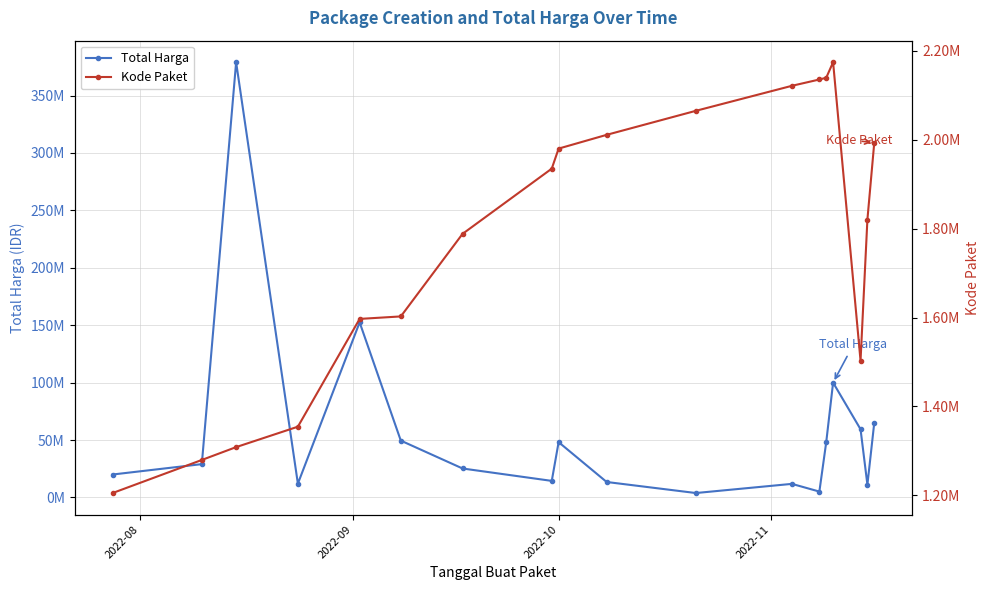

True or false: Kode Paket and Total Harga intersect in this chart.

False